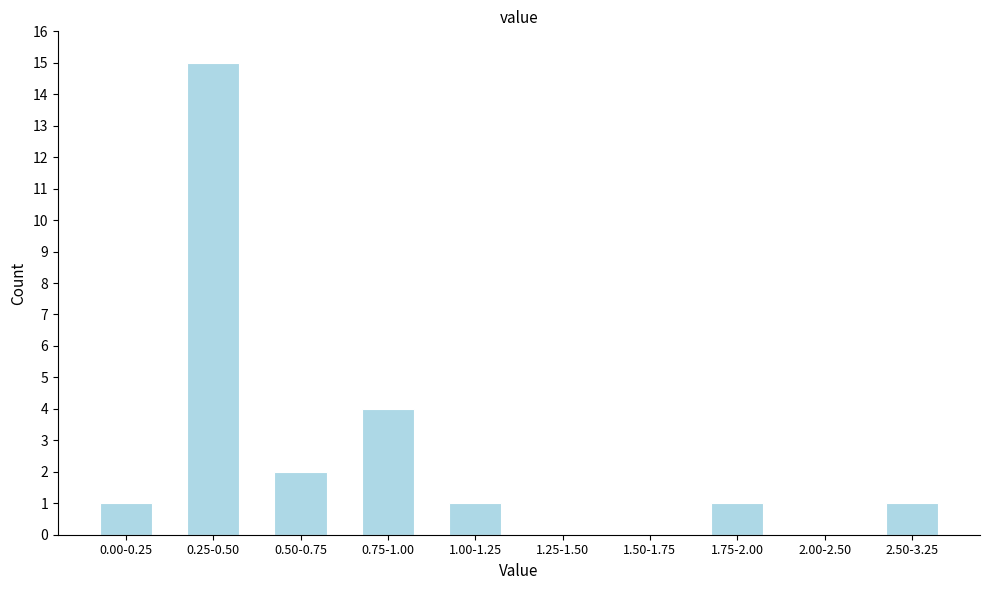

Reading left to right, list all the values displayed in this chart.

0.00-0.25=1	0.25-0.50=15	0.50-0.75=2	0.75-1.00=4	1.00-1.25=1	1.25-1.50=0	1.50-1.75=0	1.75-2.00=1	2.00-2.50=0	2.50-3.25=1